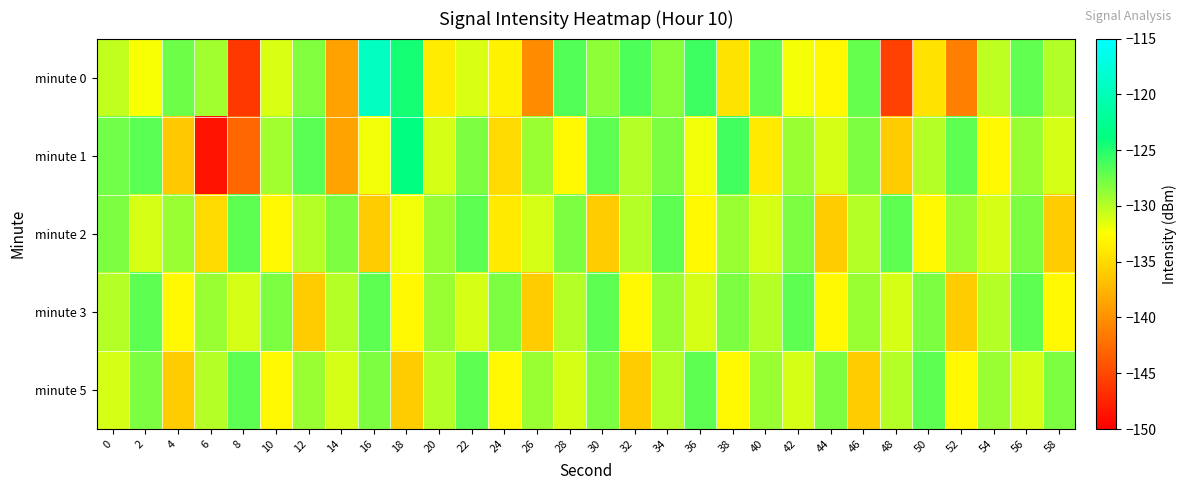

Between 8 and 56, which series saw the biggest shift?

minute 0